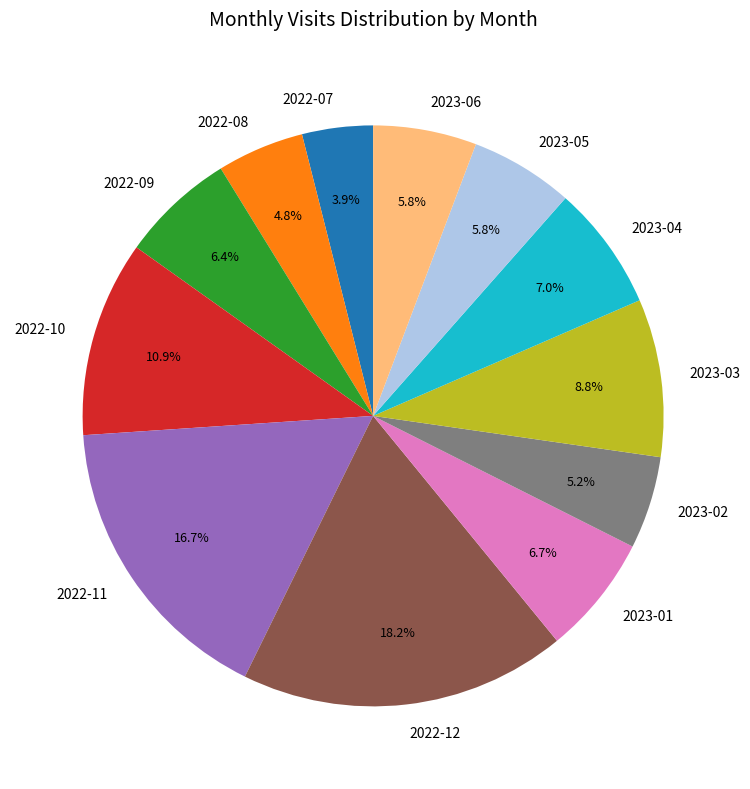

Is it true that 2022-11 is 26% of the pie?

False